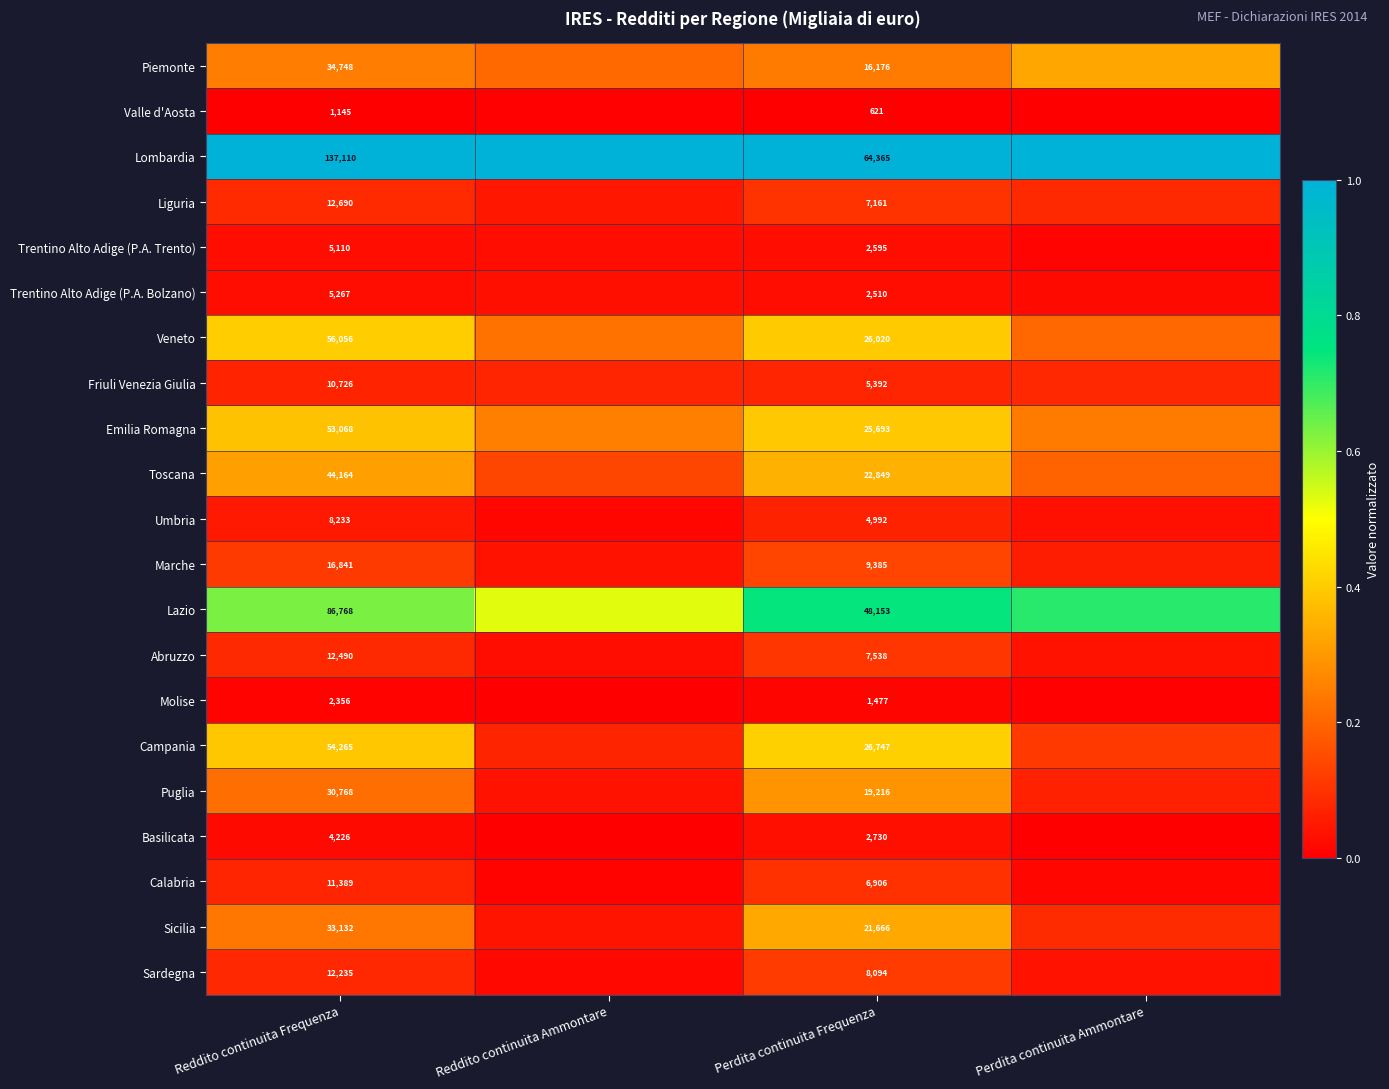

Rank the series at Perdita continuita Frequenza from lowest to highest value.

Valle d'Aosta, Molise, Trentino Alto Adige (P.A. Bolzano), Trentino Alto Adige (P.A. Trento), Basilicata, Umbria, Friuli Venezia Giulia, Calabria, Liguria, Abruzzo, Sardegna, Marche, Piemonte, Puglia, Sicilia, Toscana, Emilia Romagna, Veneto, Campania, Lazio, Lombardia